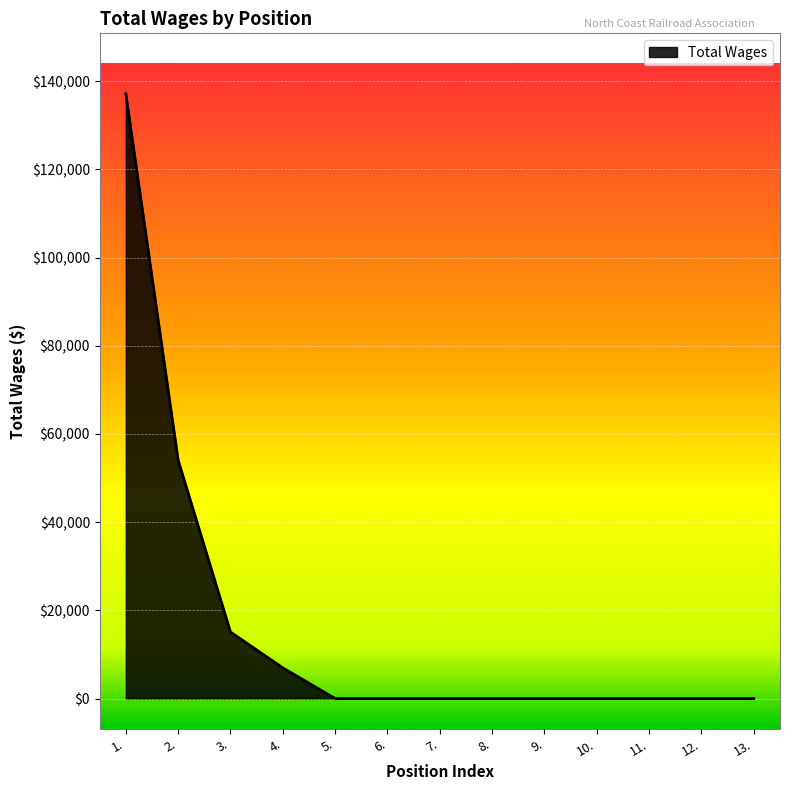

Reading left to right, list all the values displayed in this chart.

1.=137116	2.=54034	3.=15088	4.=6952	5.=0	6.=0	7.=0	8.=0	9.=0	10.=0	11.=0	12.=0	13.=0